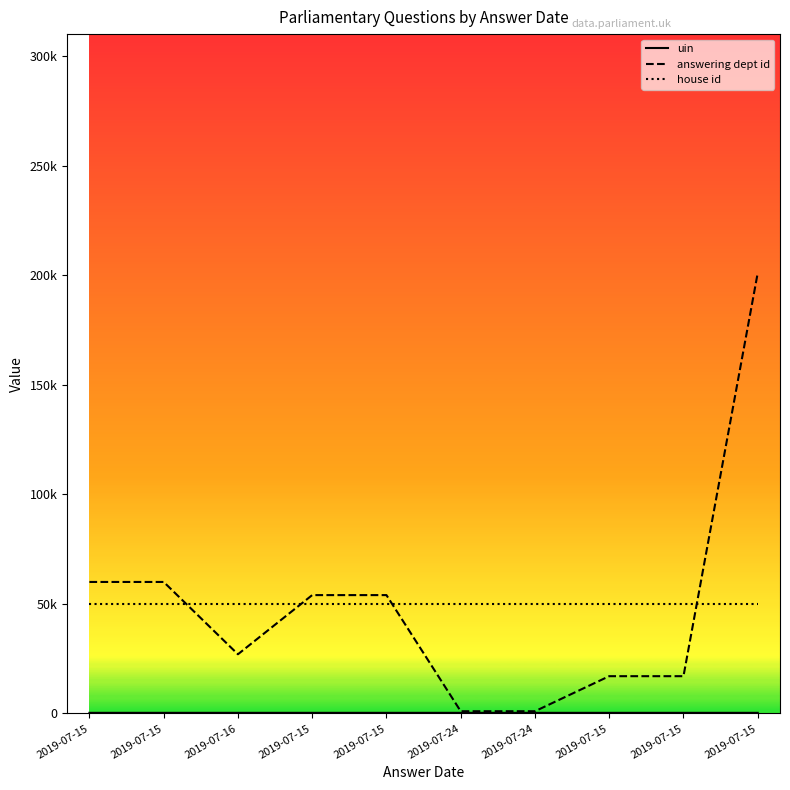

Does the chart have visible grid lines?

No